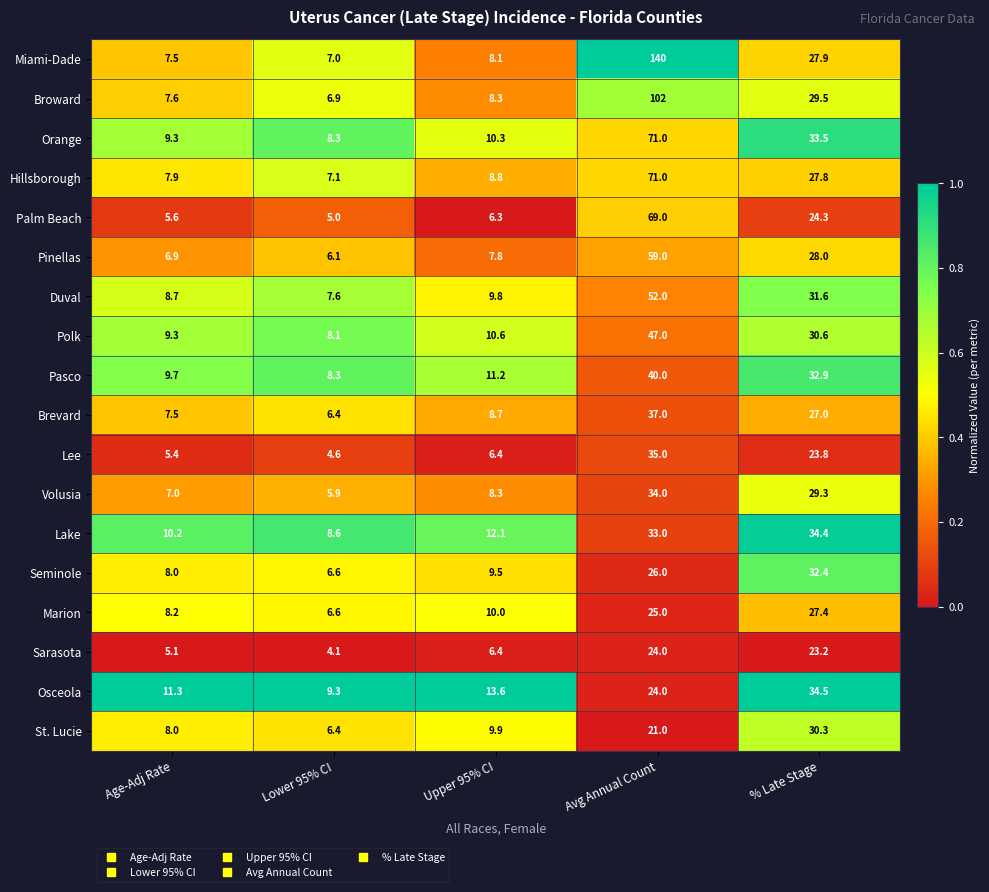

Count the number of data series in this chart.

18